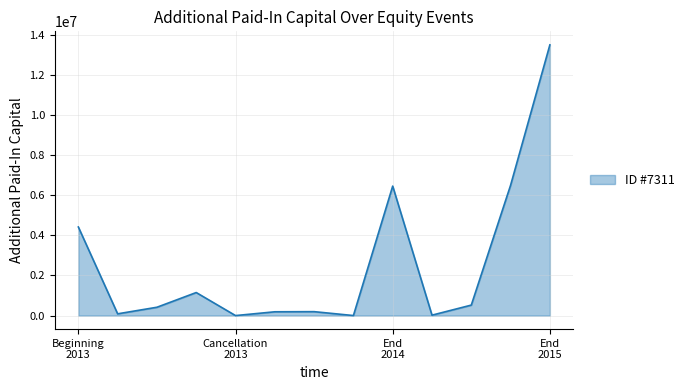

What is the greatest value displayed?

13506140